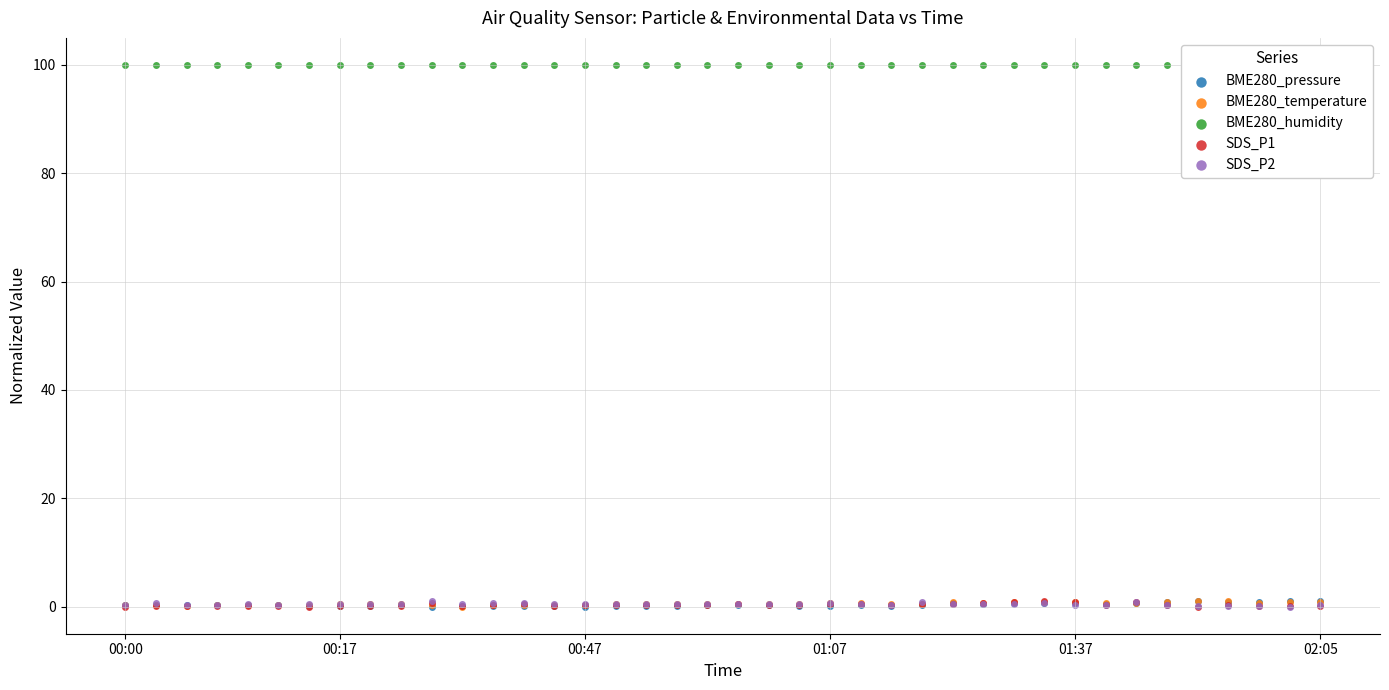

Which series has the largest total across all categories?

BME280_humidity